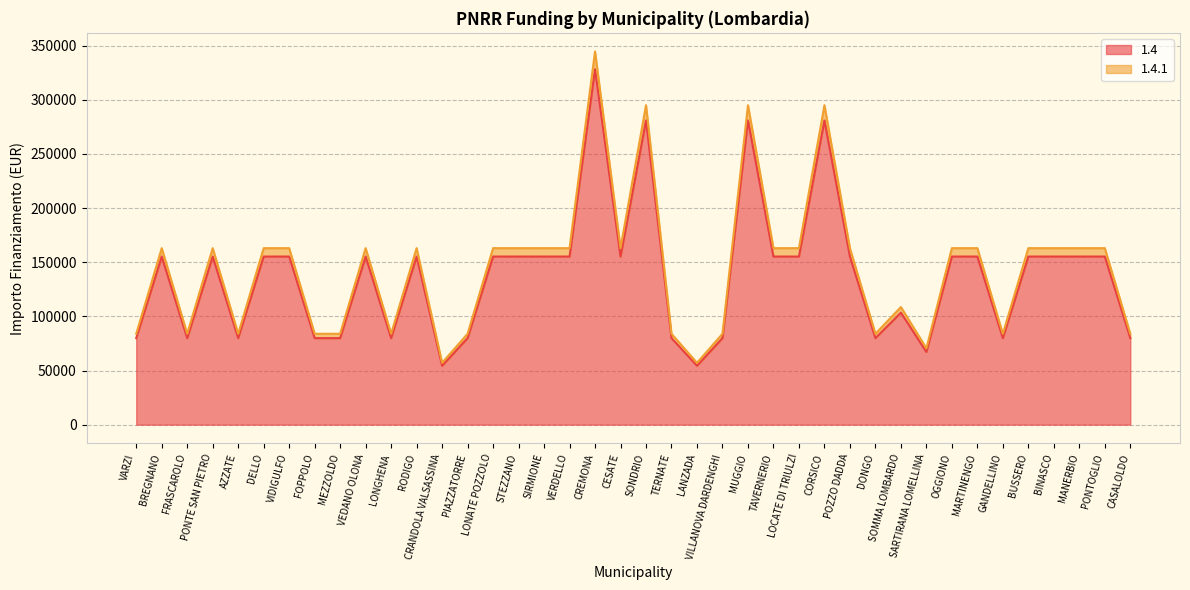

True or false: 1.4 has a value of 155234.0 at LONATE POZZOLO.

True